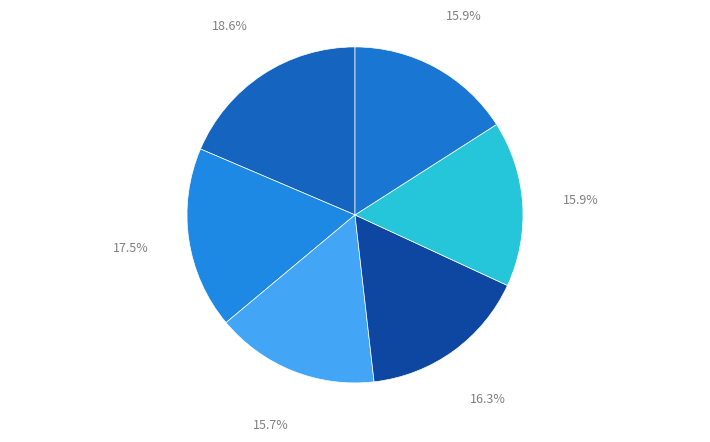

Count the number of slices in the pie.

6